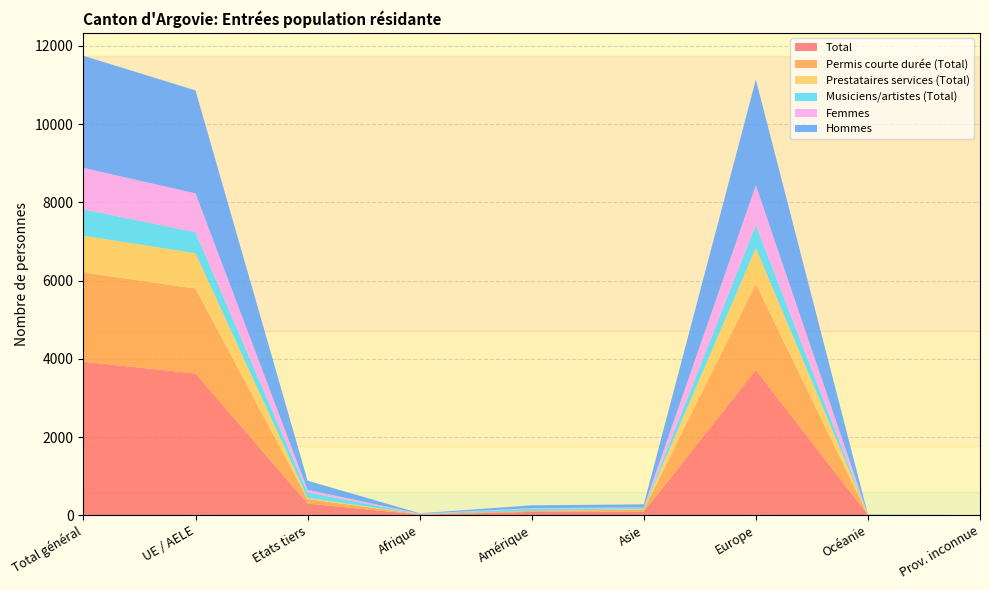

Reading left to right, what are all the values shown in this chart?

Total: 3925	3624	301	18	87	95	3716	8	1
Permis courte durée (Total): 2284	2169	115	9	25	49	2198	2	1
Prestataires services (Total): 938	907	31	1	0	14	922	1	0
Musiciens/artistes (Total): 674	537	137	5	55	26	584	4	0
Femmes: 1060	992	68	9	15	18	1015	2	1
Hommes: 2865	2632	233	9	72	77	2701	6	0